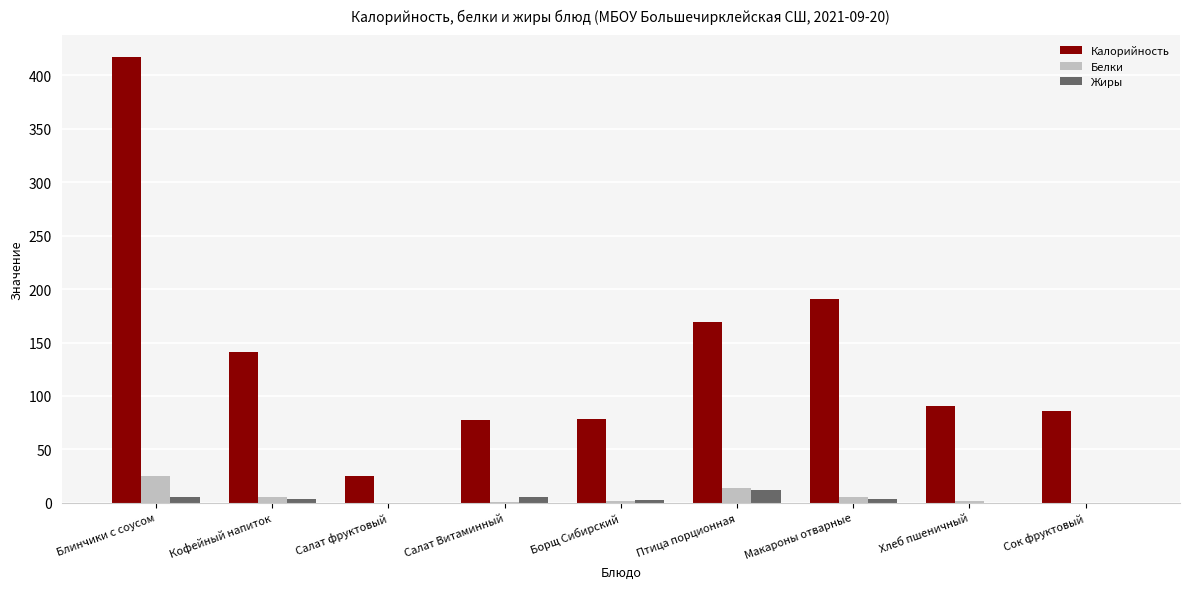

Which series has the largest total across all categories?

Калорийность